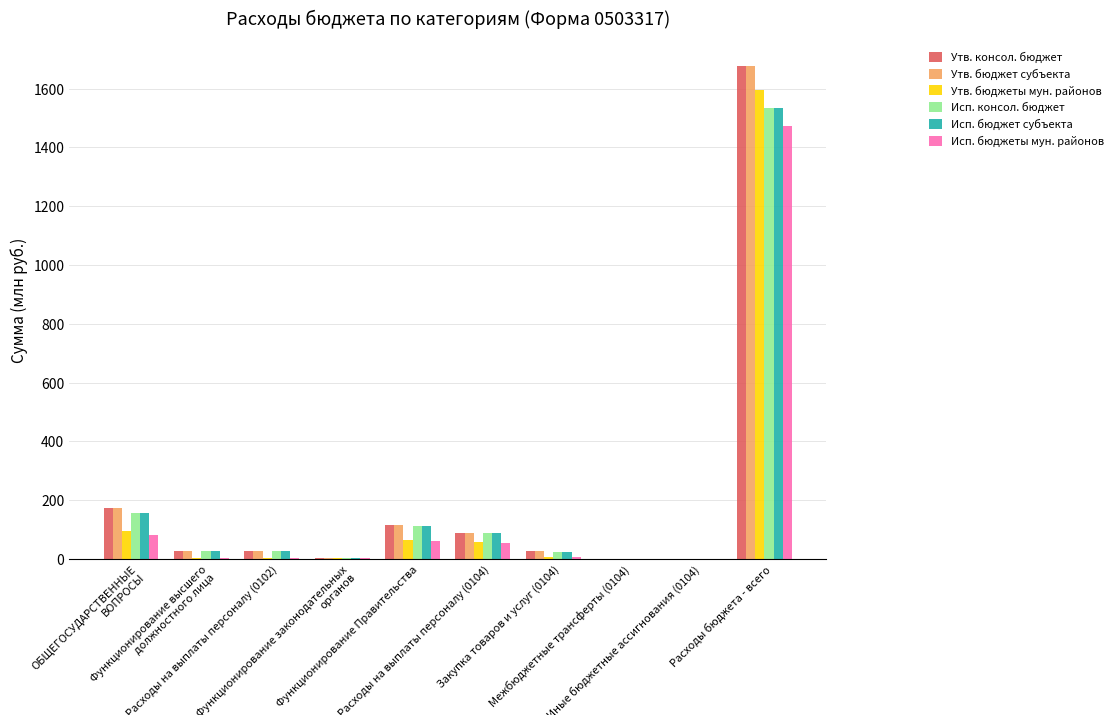

At which label does Исп. консол. бюджет first exceed 27?

ОБЩЕГОСУДАРСТВЕННЫЕ ВОПРОСЫ